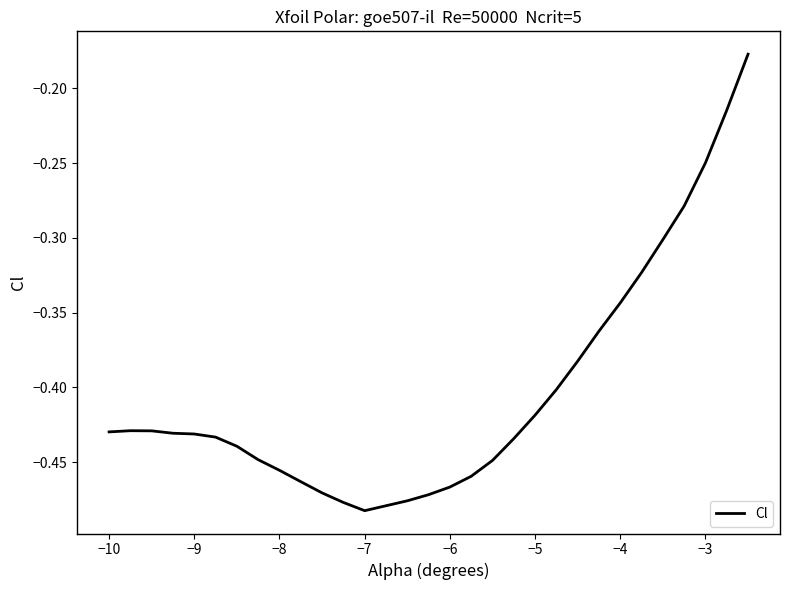

What is the difference between the maximum and minimum values?

0.3